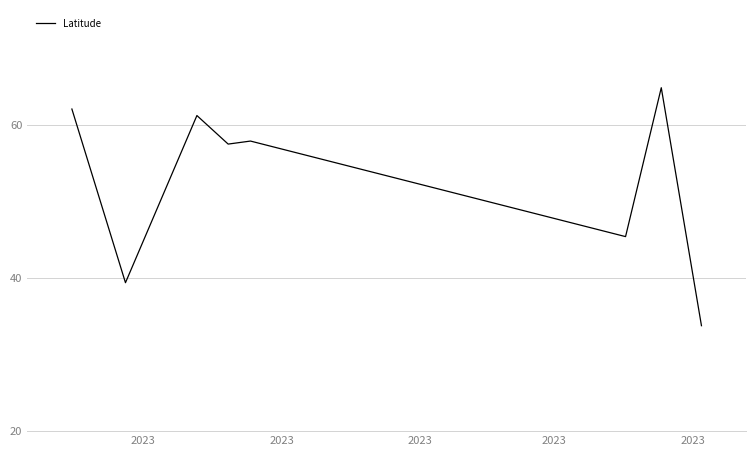

What is the difference between the second highest and second lowest values?

22.7